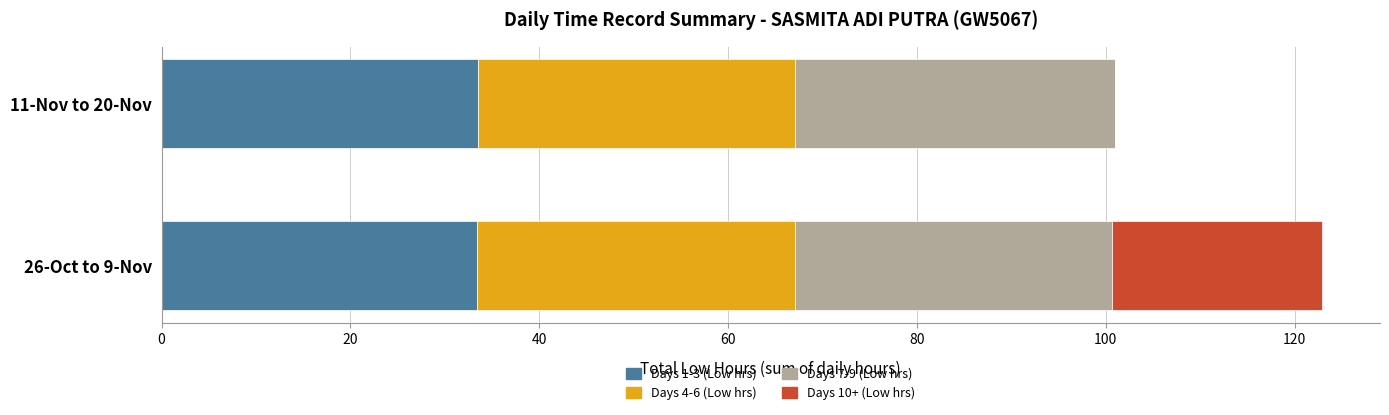

At which category is the sum across all series the highest?

26-Oct to 9-Nov